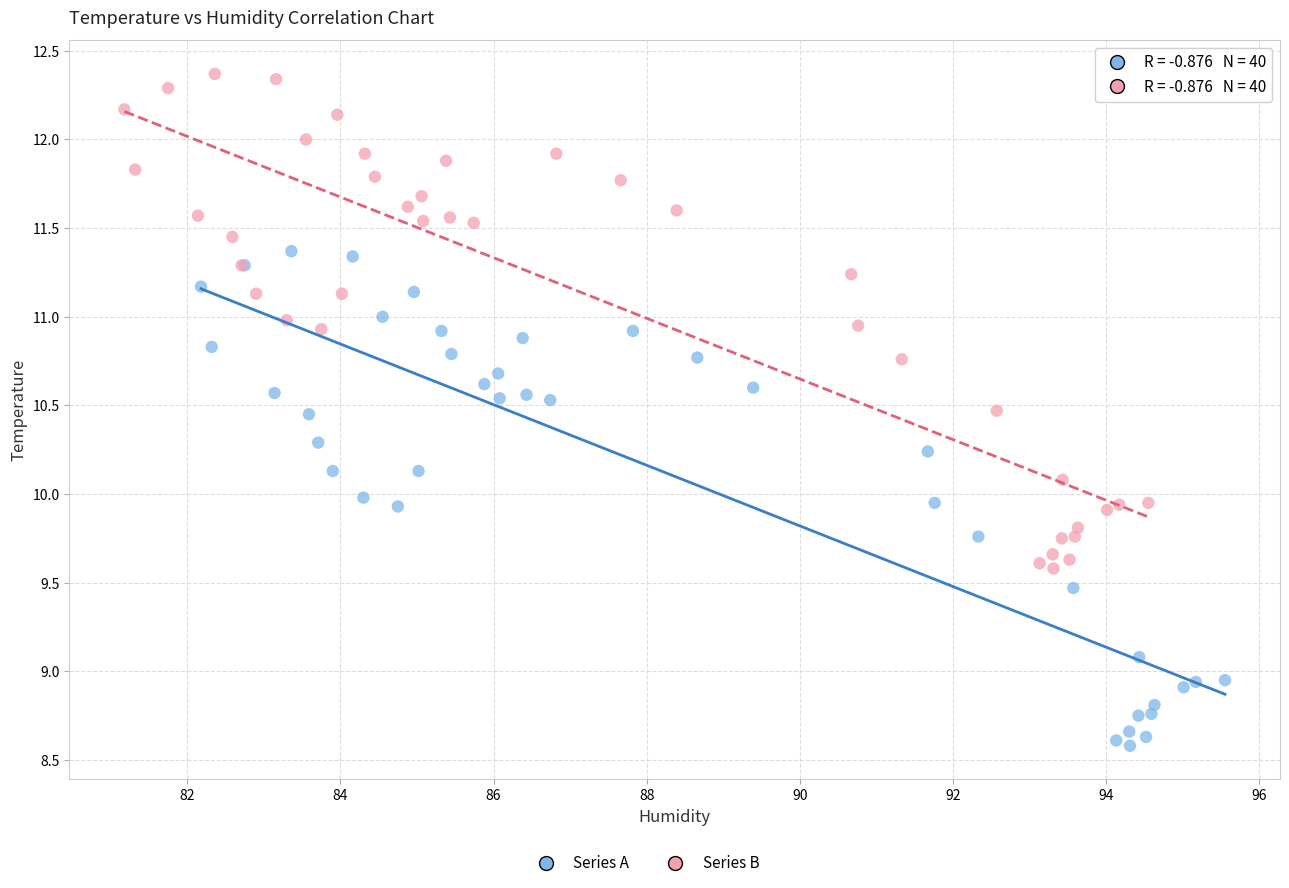

Which series reaches the maximum Y coordinate?

Series B